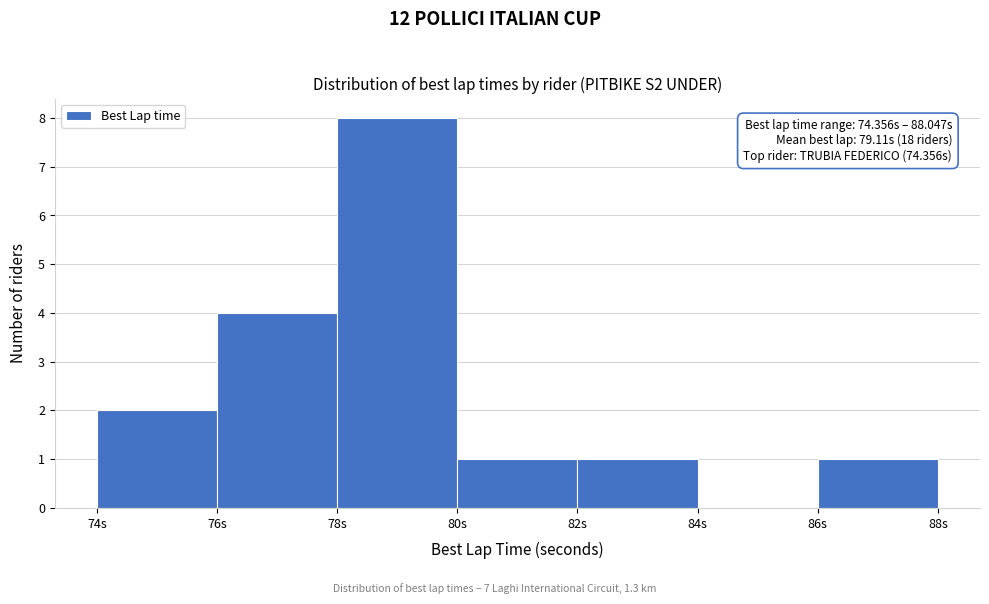

Which range on the x-axis has the tallest bar?

78 to 80